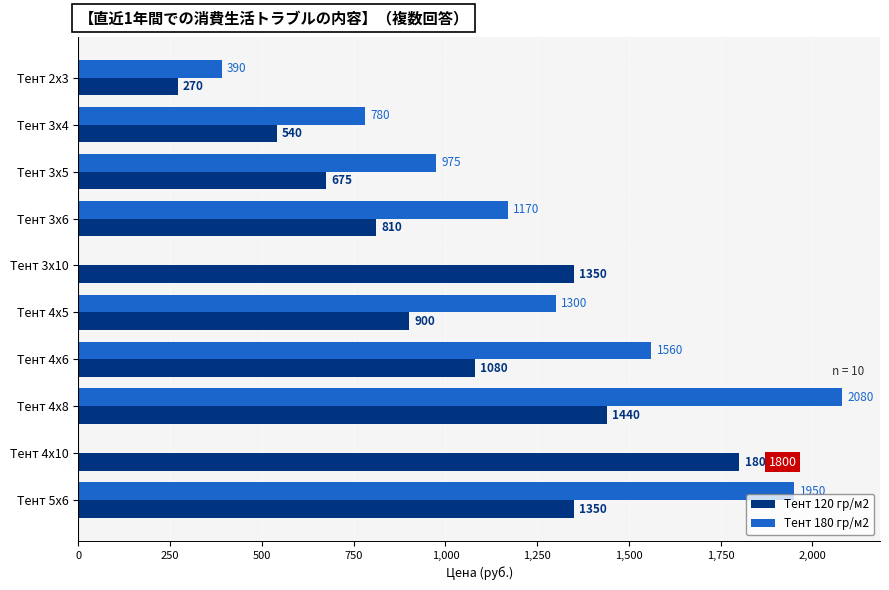

Which series has the widest spread of values?

Тент 180 гр/м2